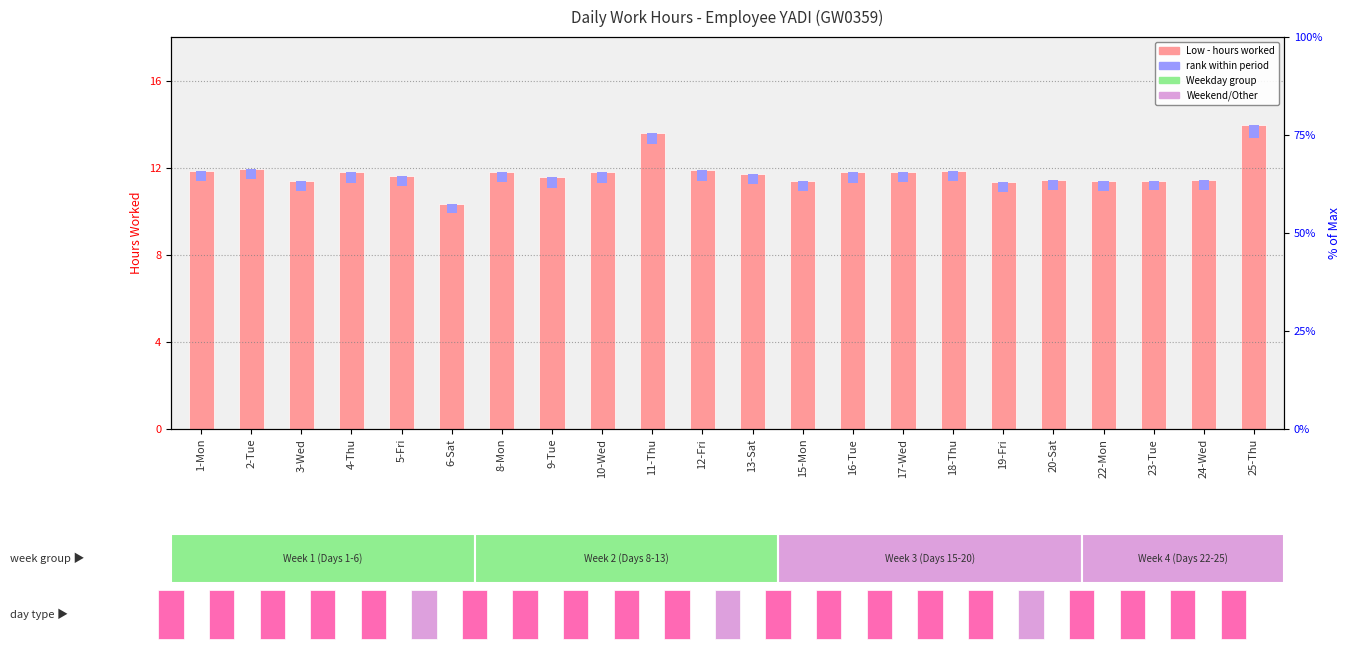

Which series changed the most between 4-Thu and 11-Thu?

Low (hours)